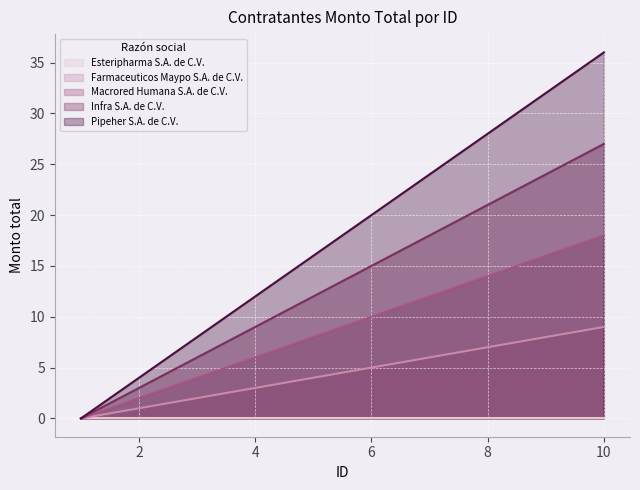

Which series has the largest range (max minus min)?

Pipeher S.A. de C.V.